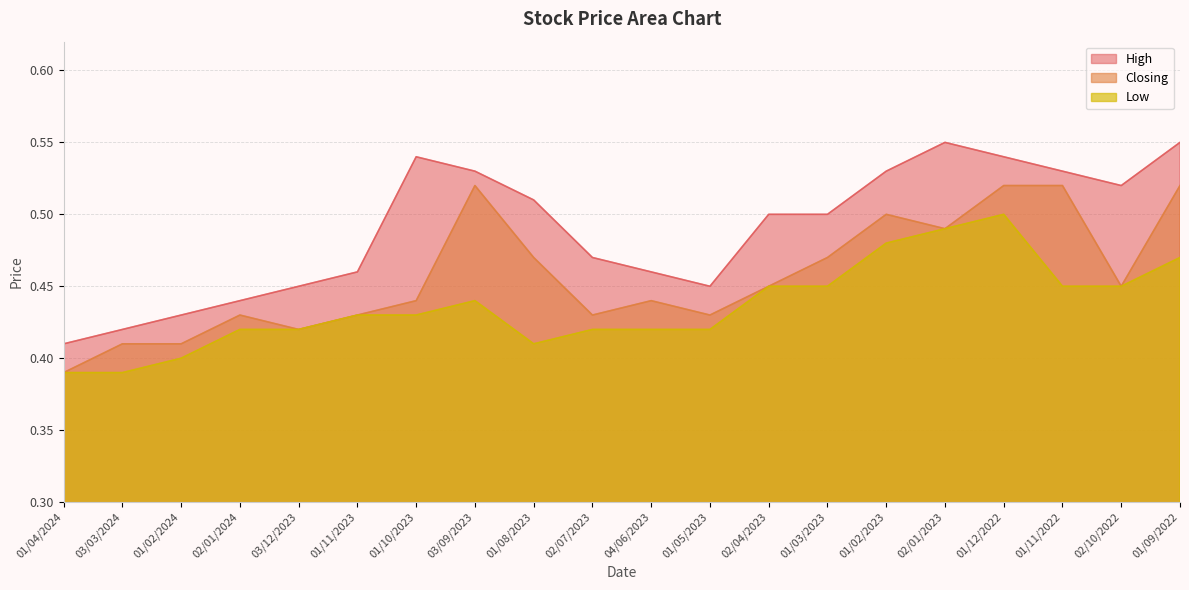

True or false: High has more than 0 points higher than both neighbors.

True